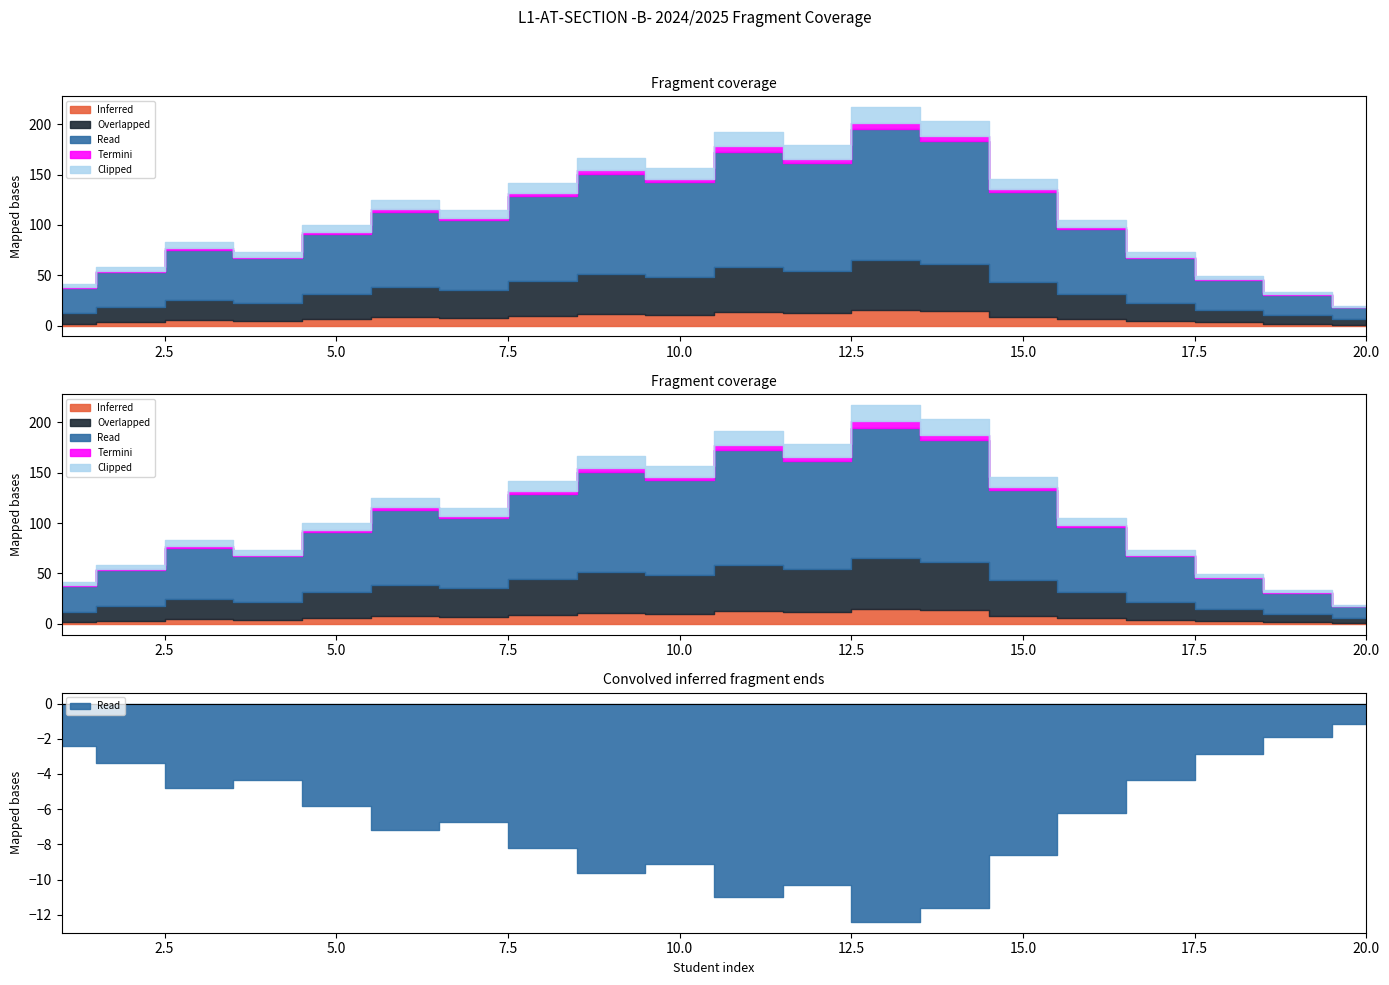

What is the spread (max minus min) of values at 15?

87